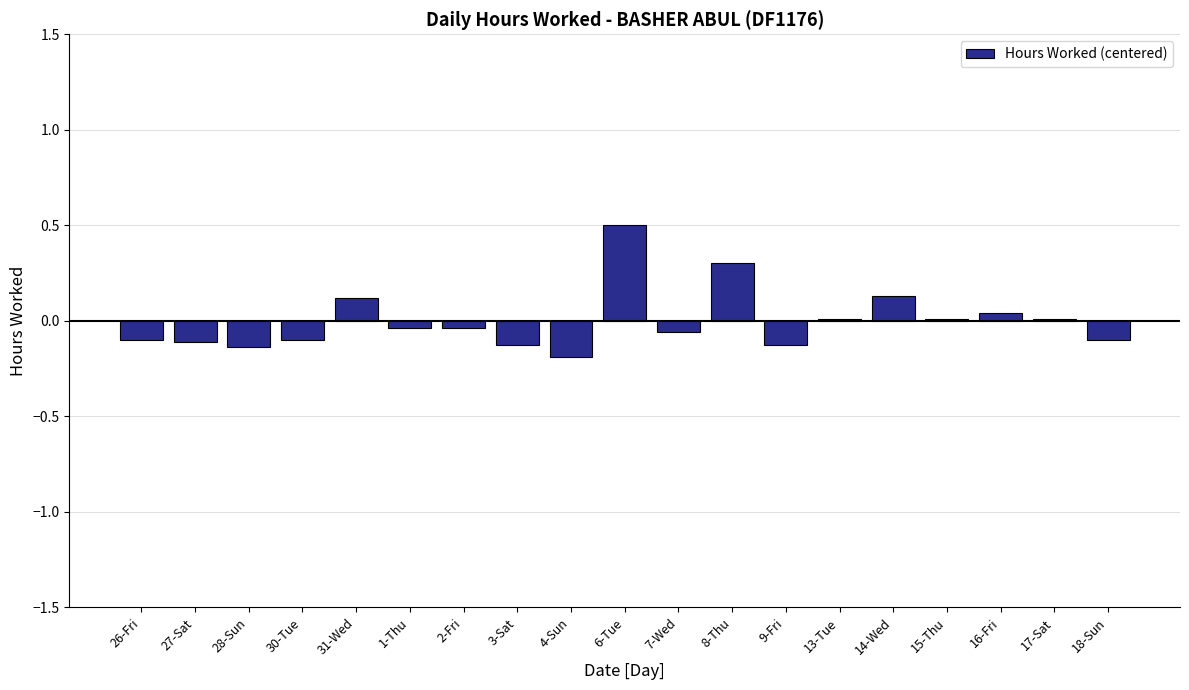

True or false: the data shows 0.5 at 6-Tue.

True